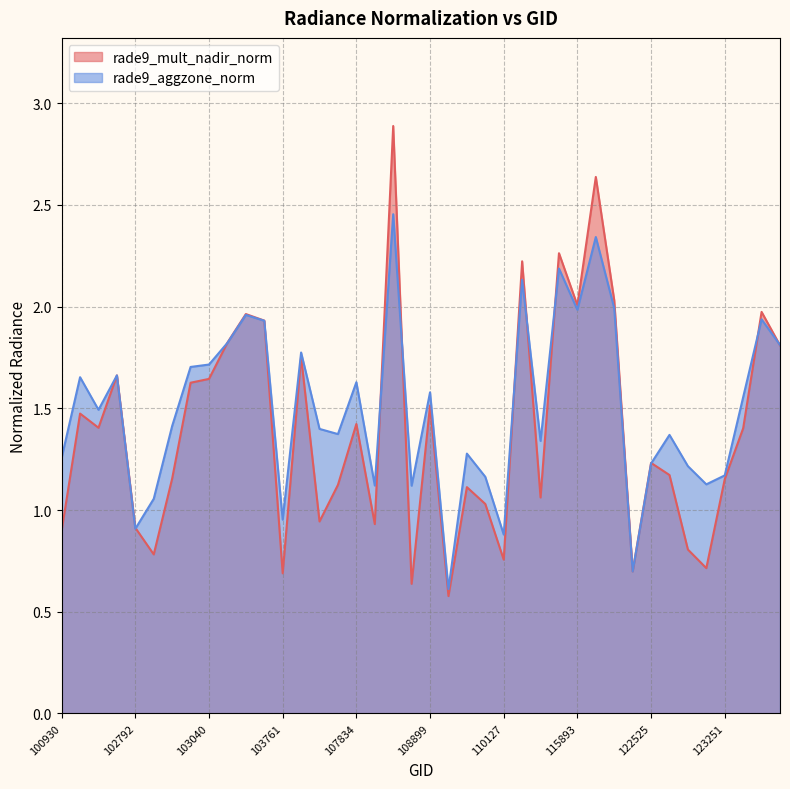

Which series has the largest range (max minus min)?

rade9_mult_nadir_norm